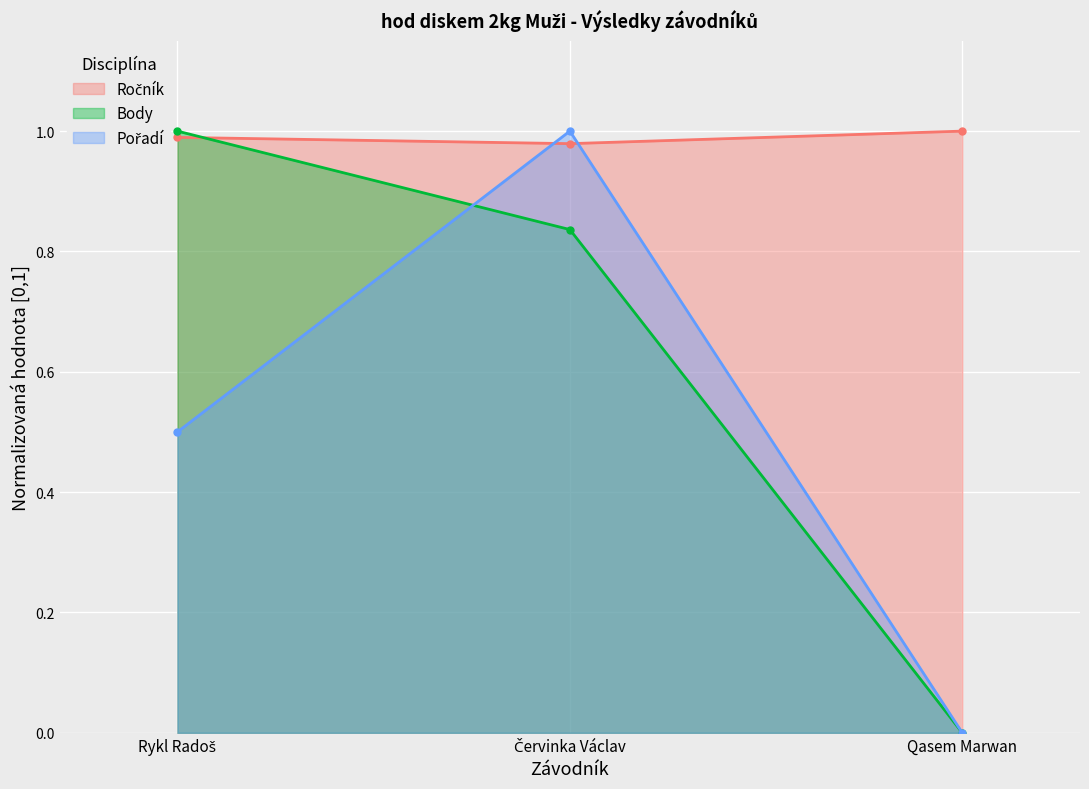

The value of Body at Rykl Radoš is 1.5. True or false?

False